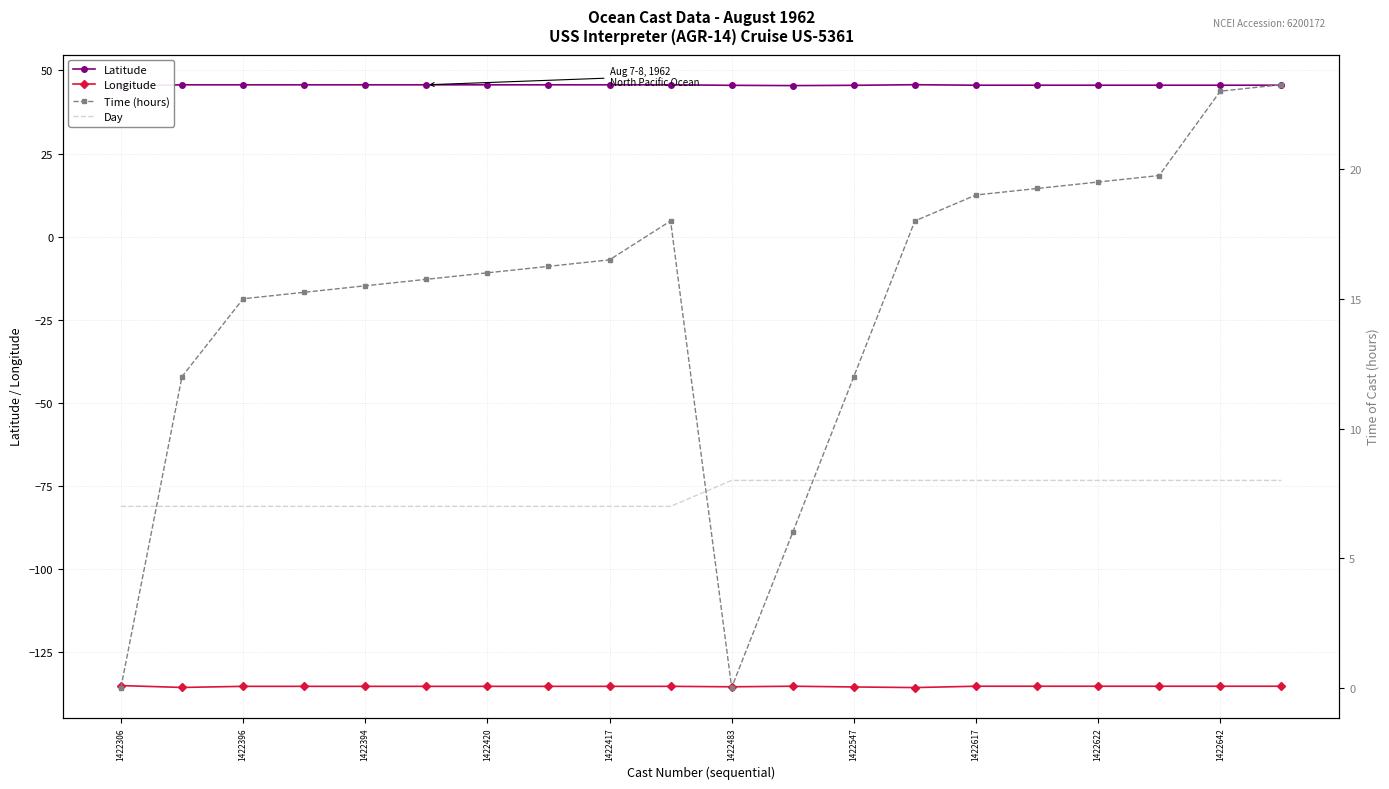

True or false: Longitude has a value of -135.3 at 1422642.

True